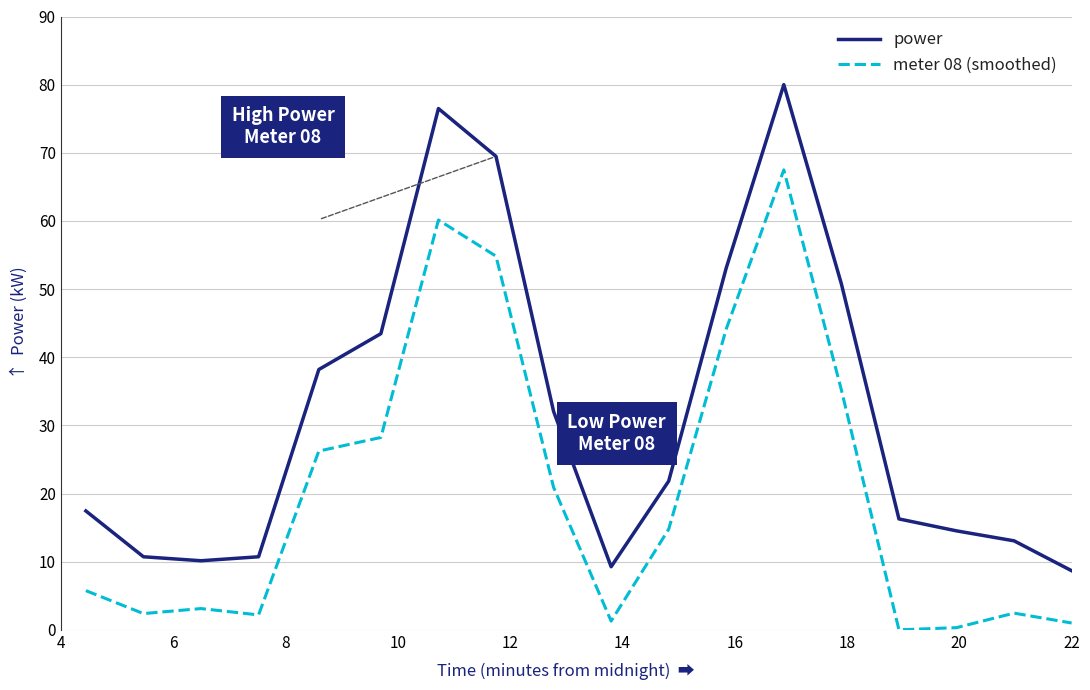

List the series in order of their overall mean, lowest first.

meter 08 (smoothed), power